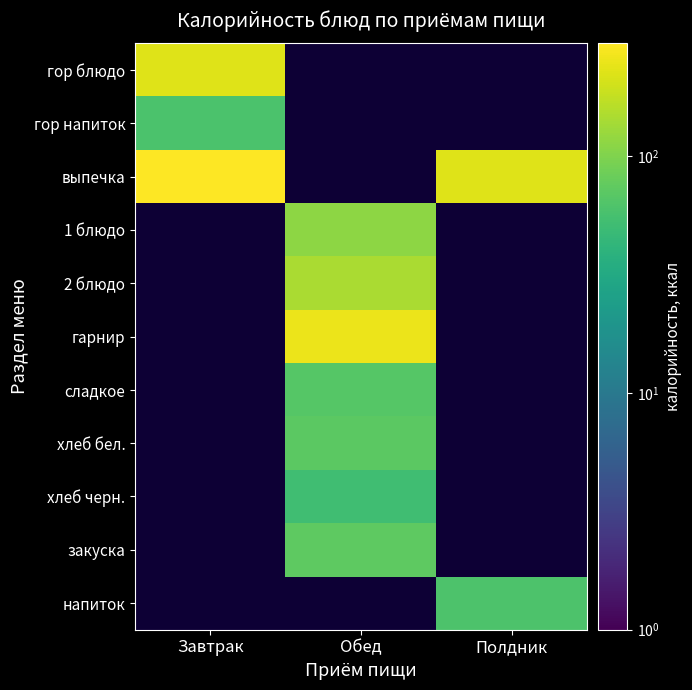

At how many categories does at least one series exceed 162?

3